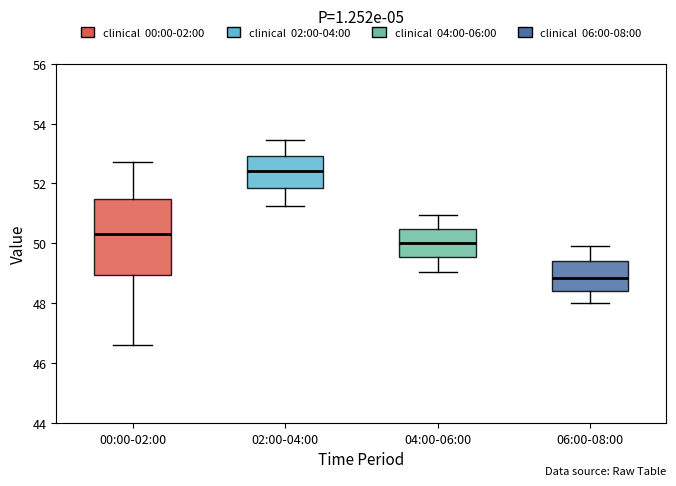

Where does the upper whisker of the box for 02:00-04:00 end on the y-axis? The values are not printed on the chart, so give them approximately, as read against the axis.

53.4